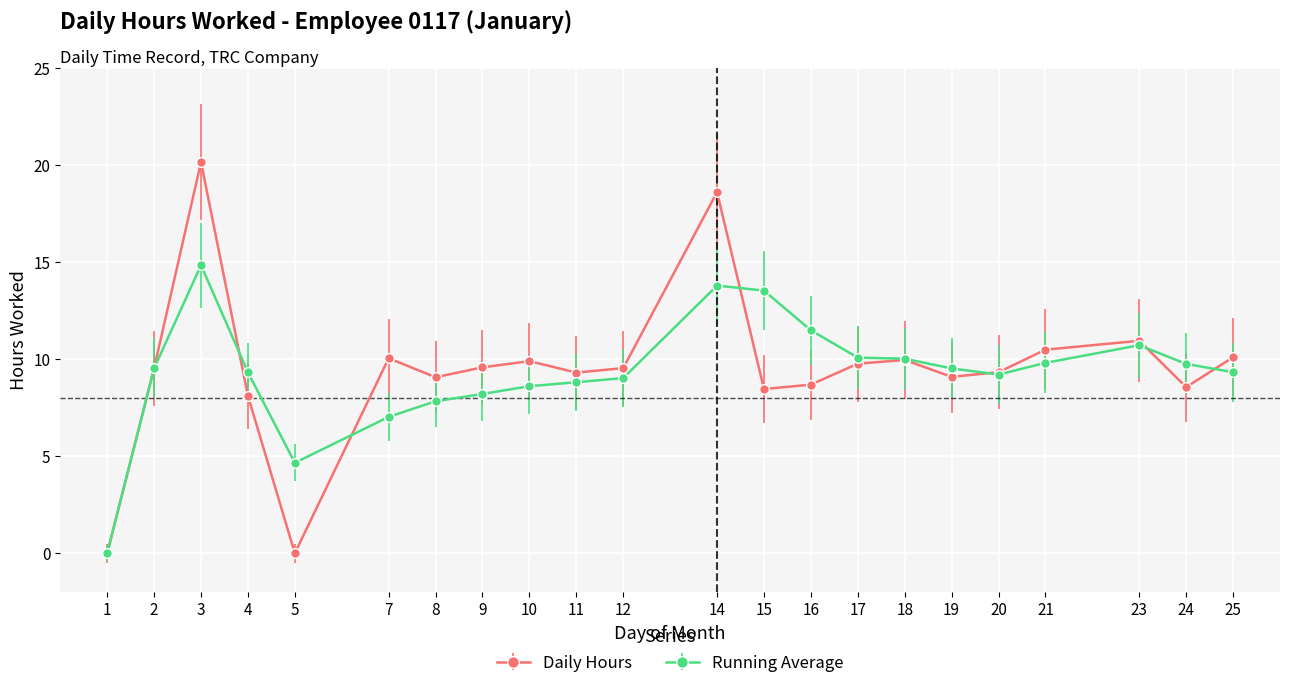

Which label corresponds to the largest value in the chart?

3